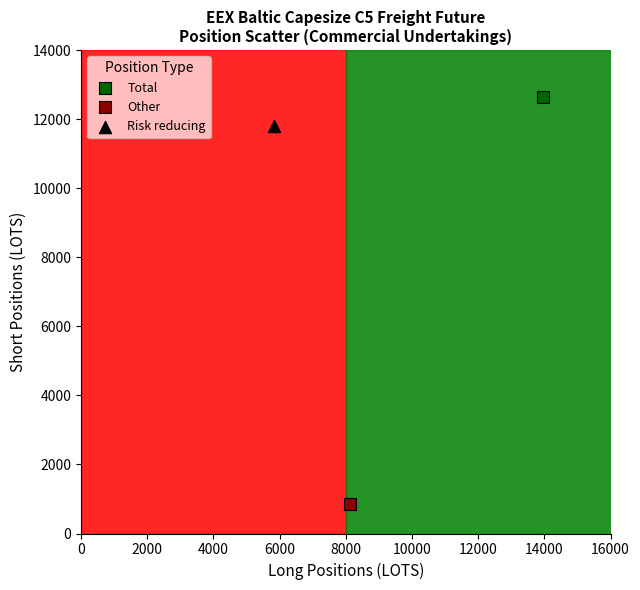

What are all the series names shown in the legend?

Total, Other, Risk reducing